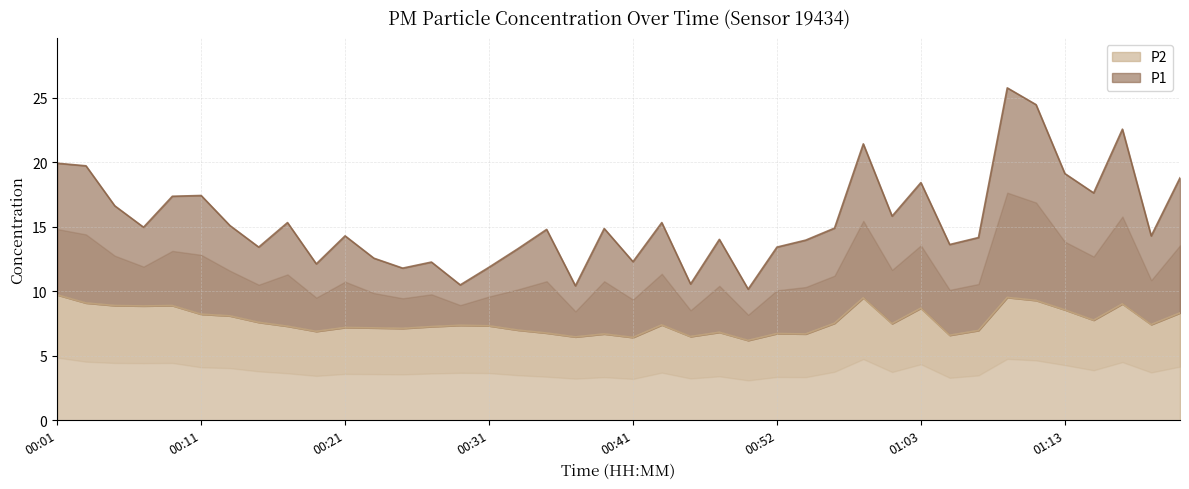

The value of P1 at 00:52 is 13.4. True or false?

True